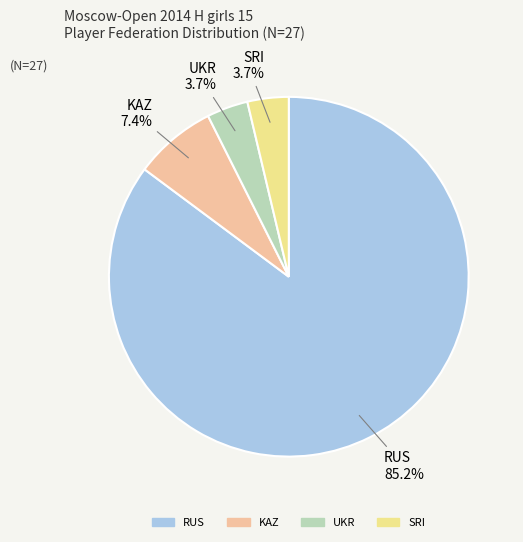

To the nearest percent, what is the combined percentage of UKR and RUS?

89%